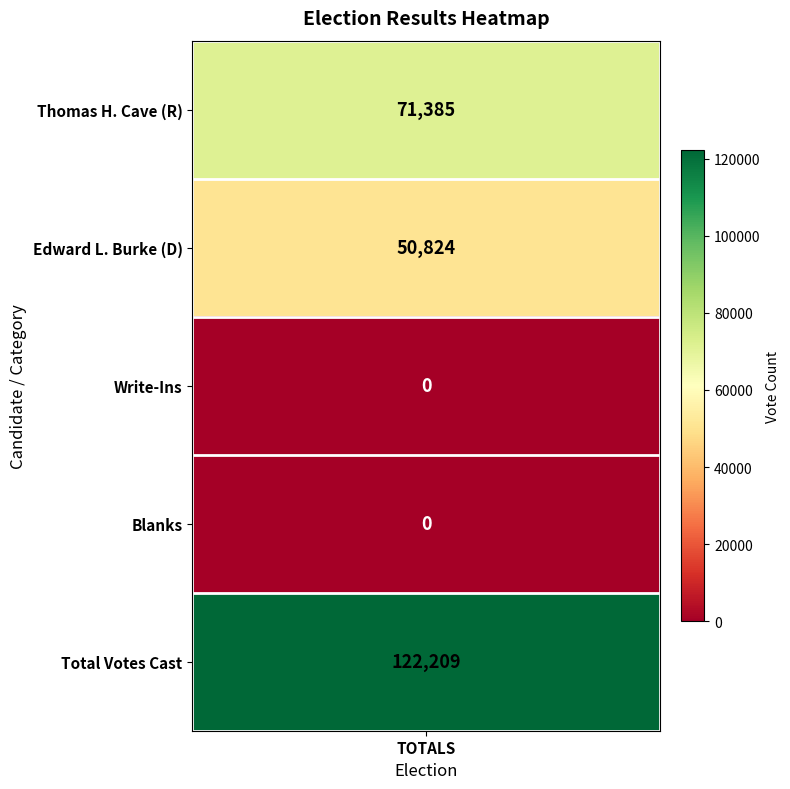

What is the change in value from 2 to 4?

+122209